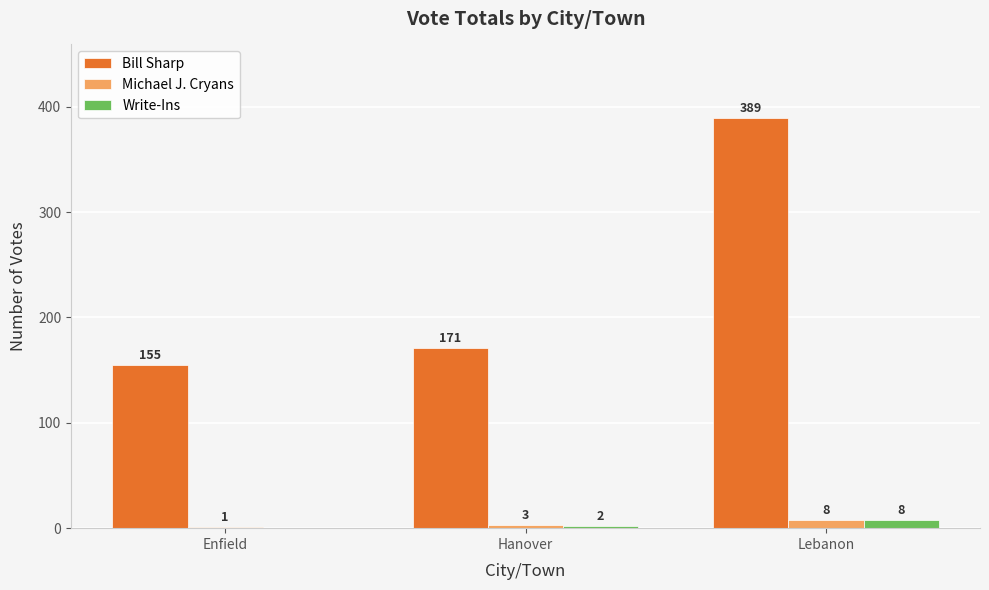

How many Write-Ins values are between 0 and 8?

3